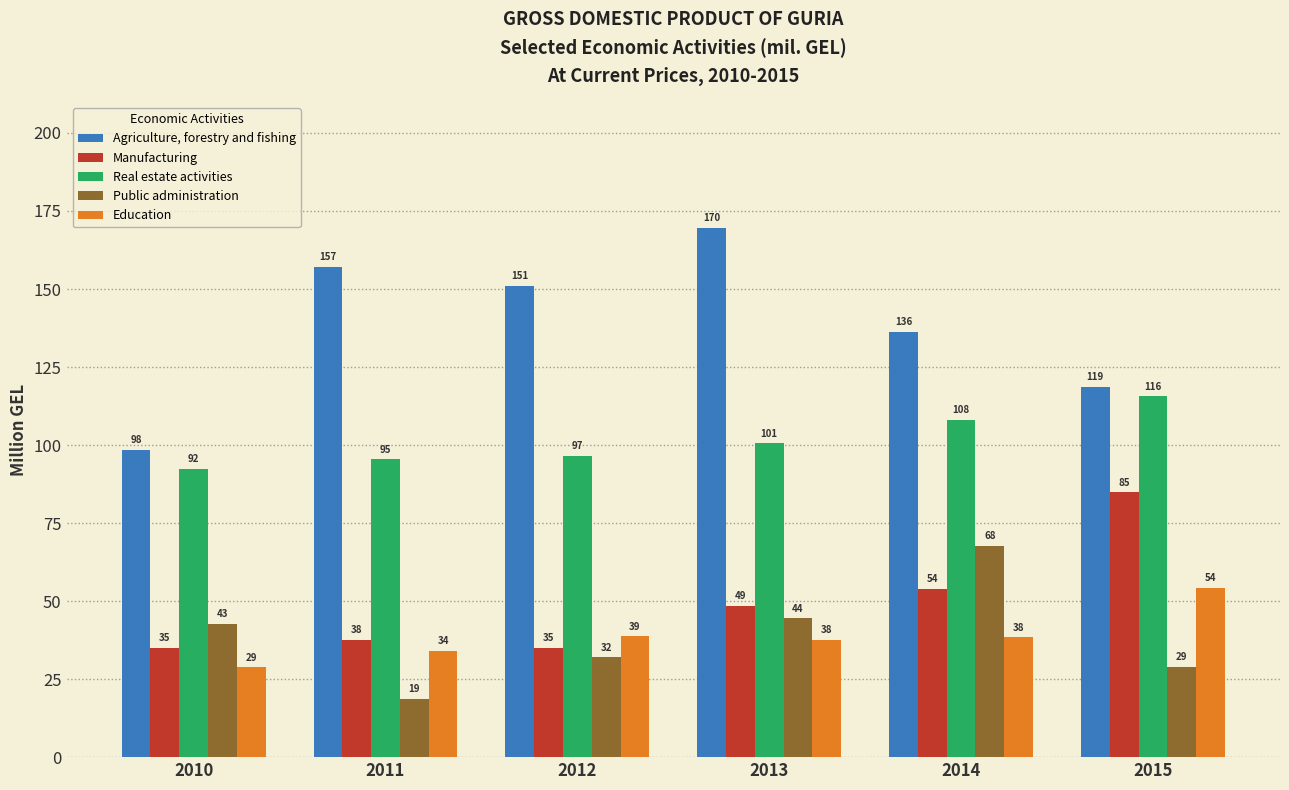

The value of Public administration at 2012 is 12.8. True or false?

False